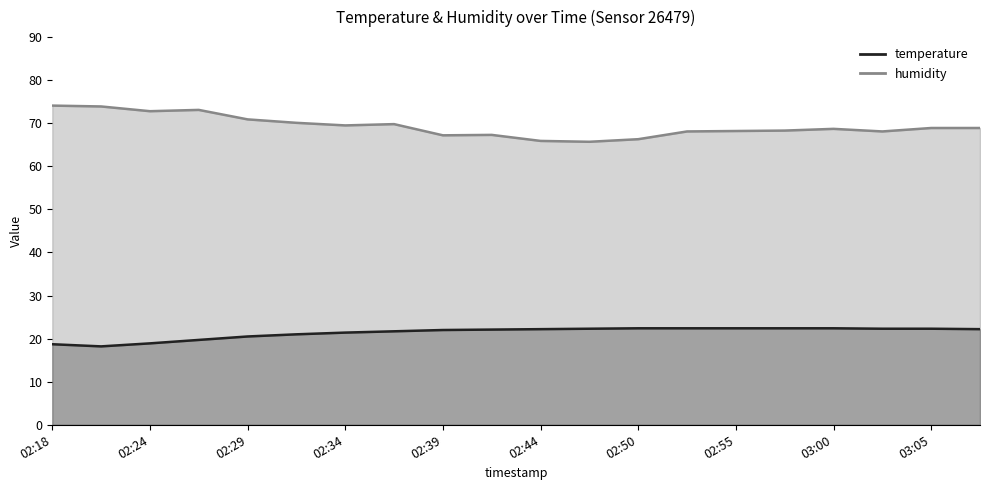

Reading right to left, transcribe all the data shown in this chart.

temperature: 03:08=22.2	03:05=22.3	03:03=22.3	03:00=22.4	02:58=22.4	02:55=22.4	02:53=22.4	02:50=22.4	02:47=22.3	02:44=22.2	02:42=22.1	02:39=22.0	02:36=21.7	02:34=21.4	02:31=21.0	02:29=20.5	02:26=19.7	02:24=18.9	02:21=18.2	02:18=18.7
humidity: 03:08=68.9	03:05=68.9	03:03=68.1	03:00=68.7	02:58=68.3	02:55=68.2	02:53=68.1	02:50=66.3	02:47=65.7	02:44=65.9	02:42=67.3	02:39=67.2	02:36=69.8	02:34=69.5	02:31=70.1	02:29=70.9	02:26=73.1	02:24=72.8	02:21=73.9	02:18=74.1